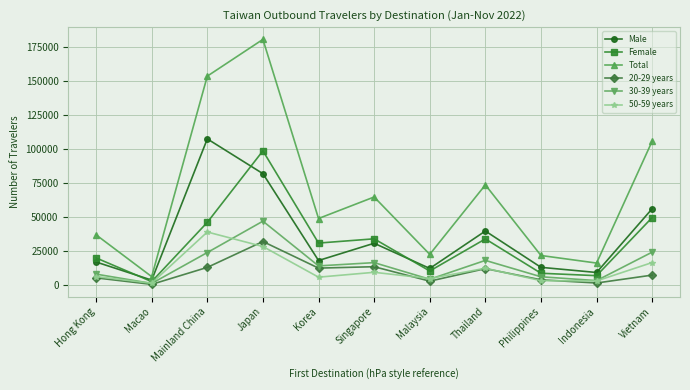

What is the label of the 1st point from the right?

Vietnam